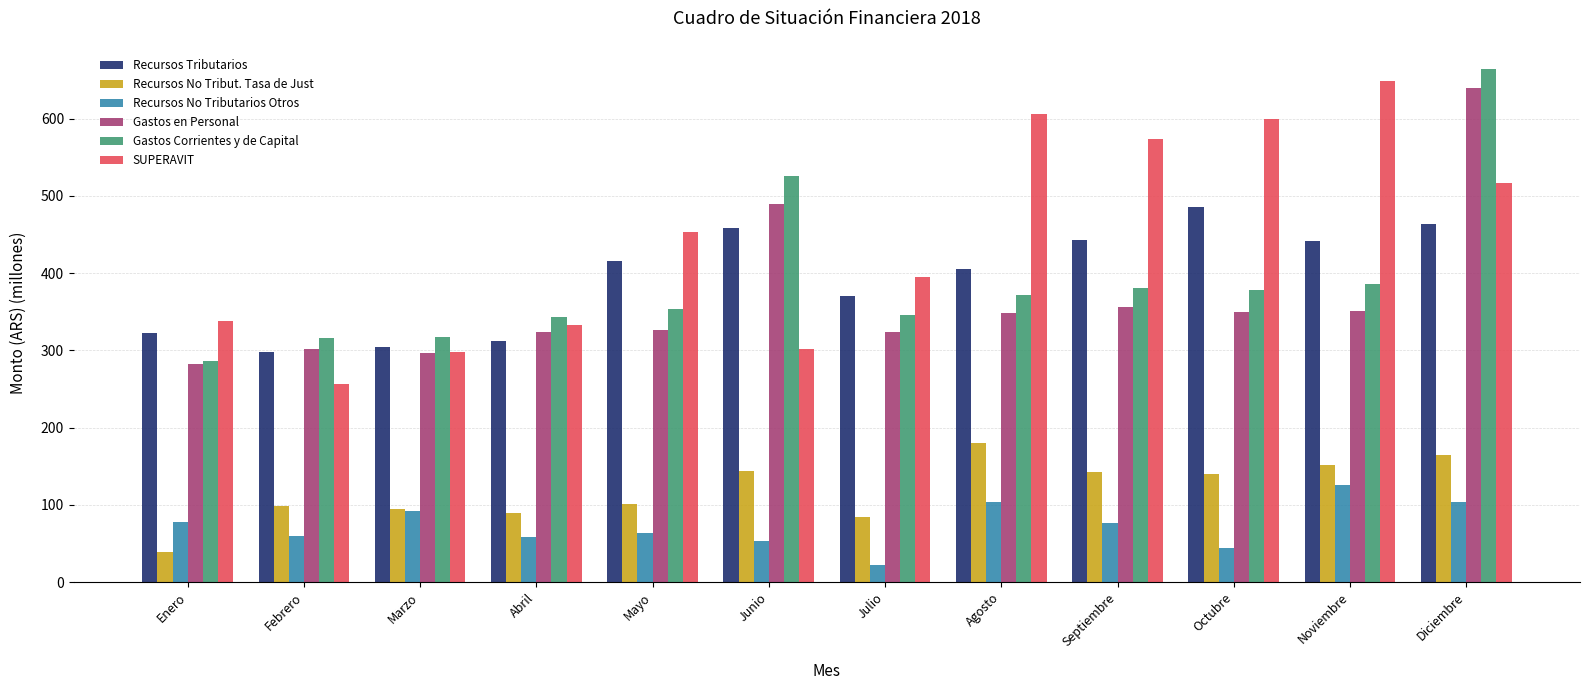

How many values in the Recursos Tributarios series exceed 415?

6